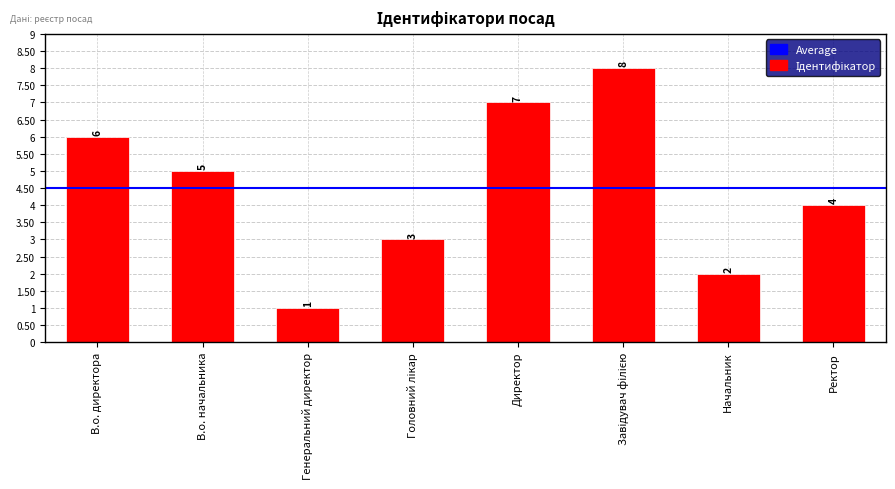

Which has a higher value, В.о. начальника or В.о. директора?

В.о. директора